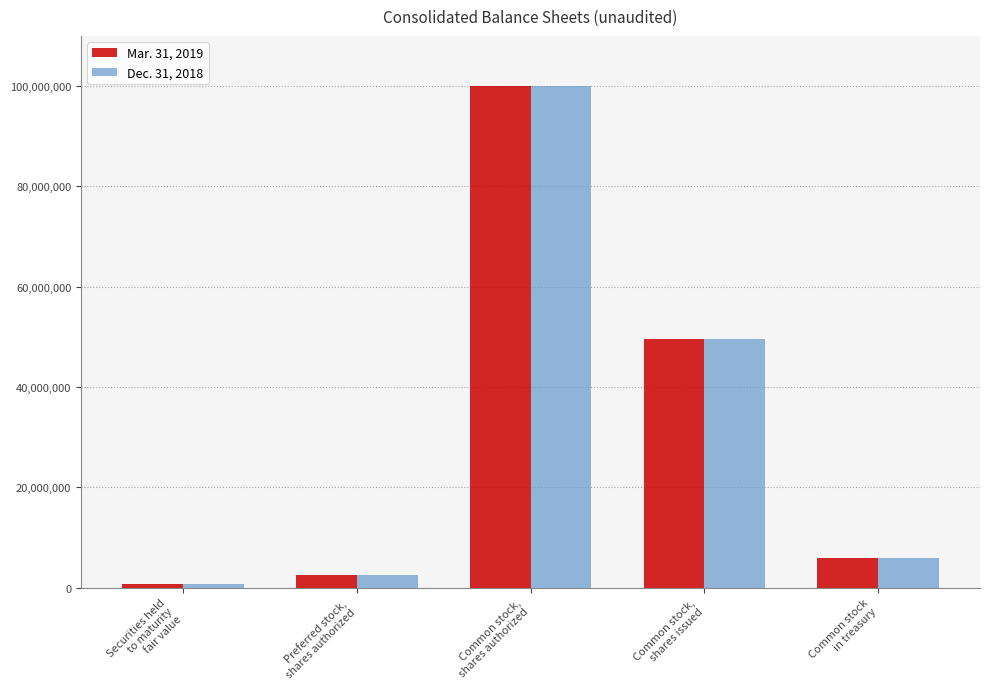

Is it true that Dec. 31, 2018 equals 2500000 at Preferred stock,
shares authorized?

True